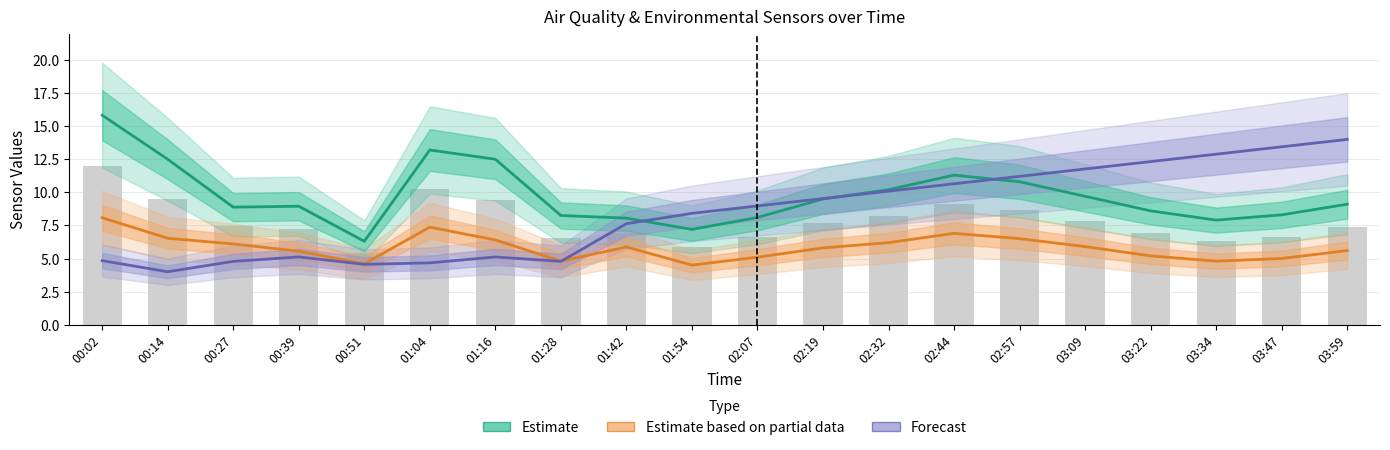

Are the bars horizontal?

No